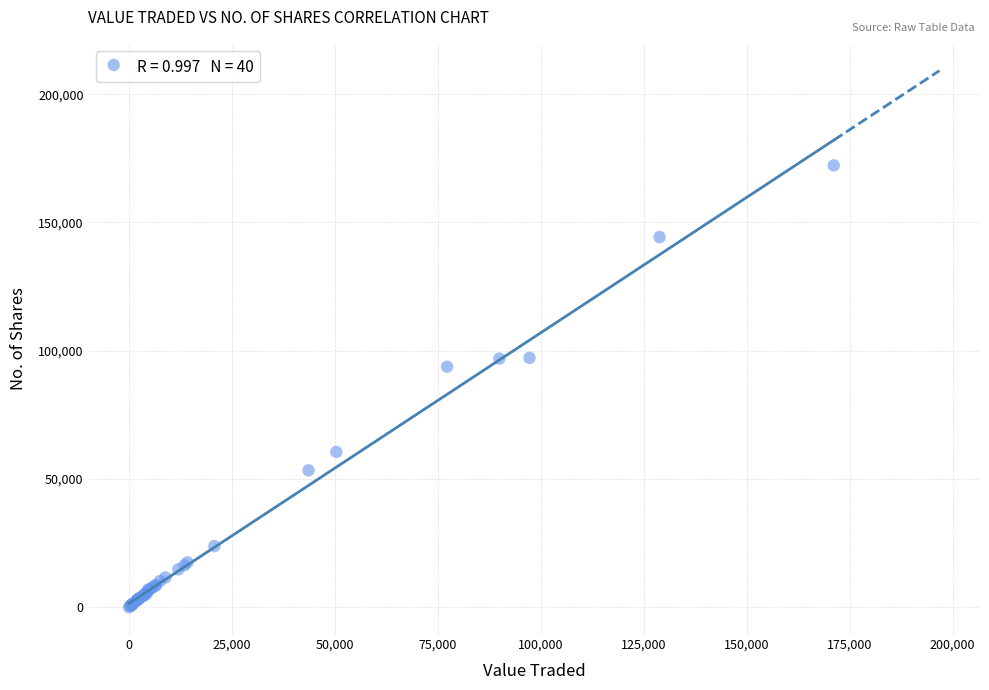

What Y value in the scatter plot is closest to 86129?

93755